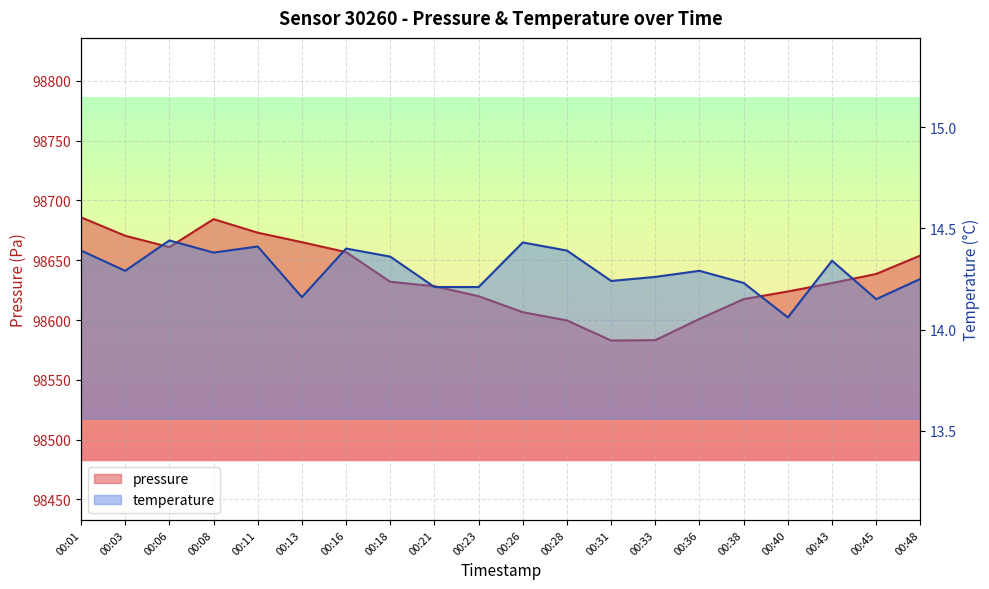

Reading left to right, what are all the values shown in this chart?

pressure: 98685.9	98670.5	98661.0	98684.4	98673.1	98665.1	98656.8	98632.0	98628.3	98620.0	98606.6	98599.7	98582.9	98583.2	98601.0	98617.5	98623.9	98630.9	98638.6	98654.0
temperature: 14.4	14.3	14.4	14.4	14.4	14.2	14.4	14.4	14.2	14.2	14.4	14.4	14.2	14.3	14.3	14.2	14.1	14.3	14.2	14.2